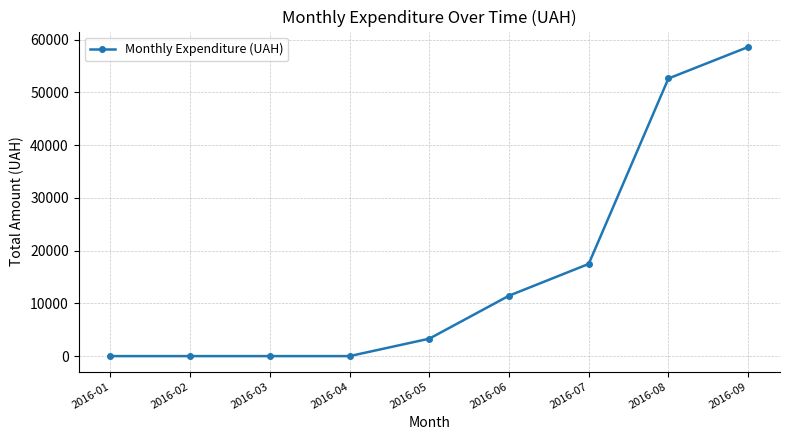

How many values exceed 3303?

5